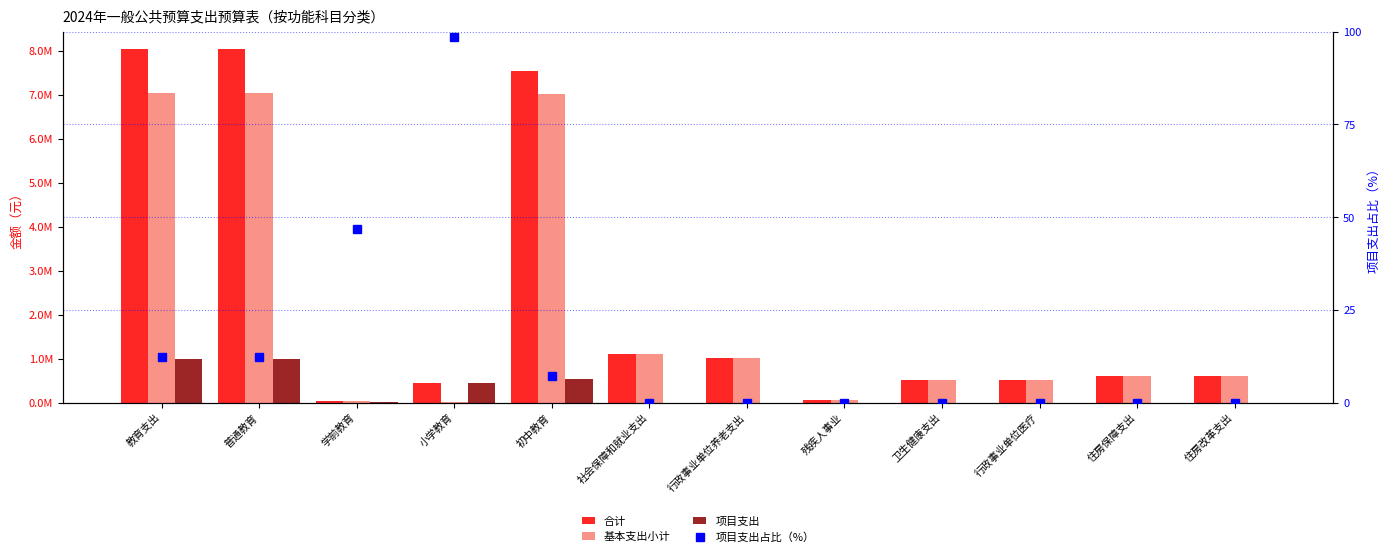

What is the total value across all series at 行政事业单位养老支出?

2017509.5